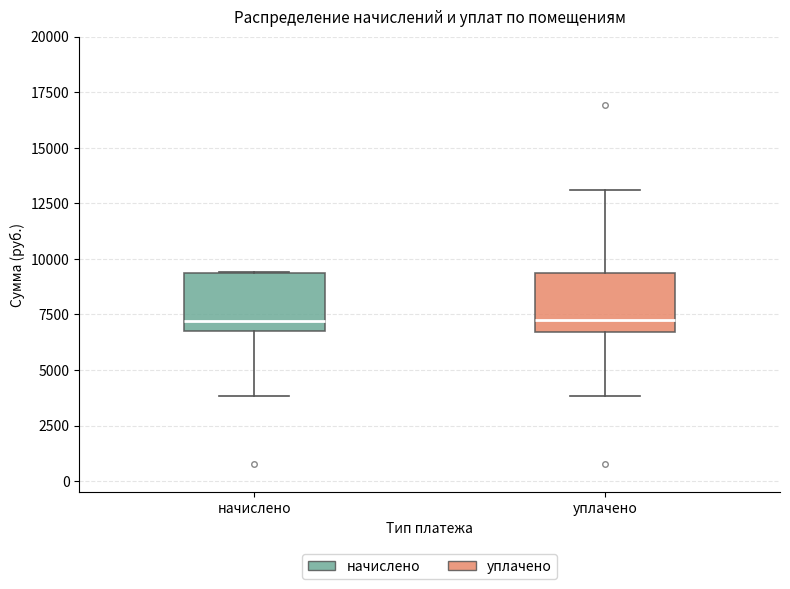

Where does the lower whisker of the box for начислено end on the y-axis? The values are not printed on the chart, so give them approximately, as read against the axis.

4000